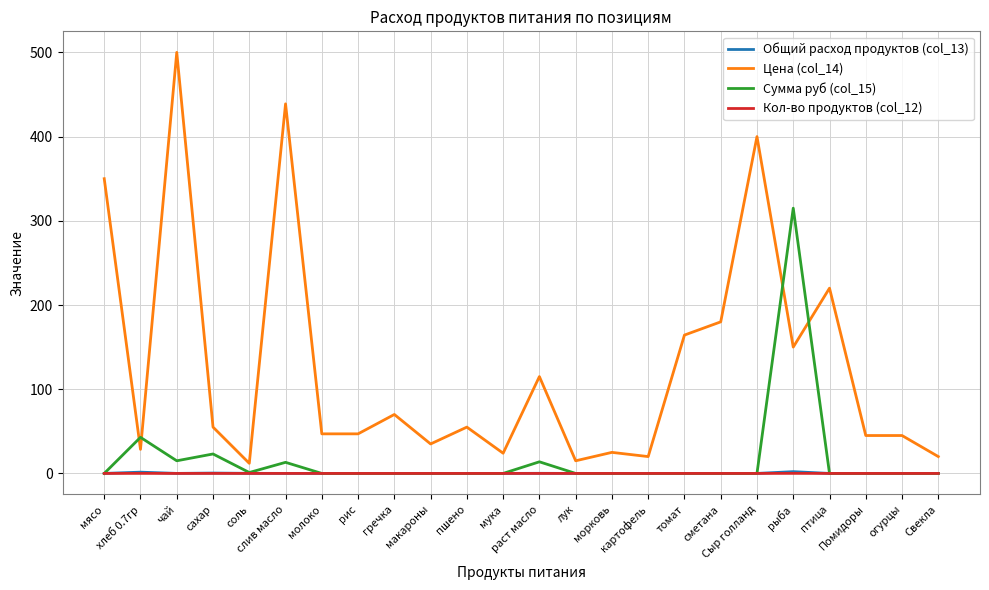

Which series has the widest spread of values?

Цена (col_14)